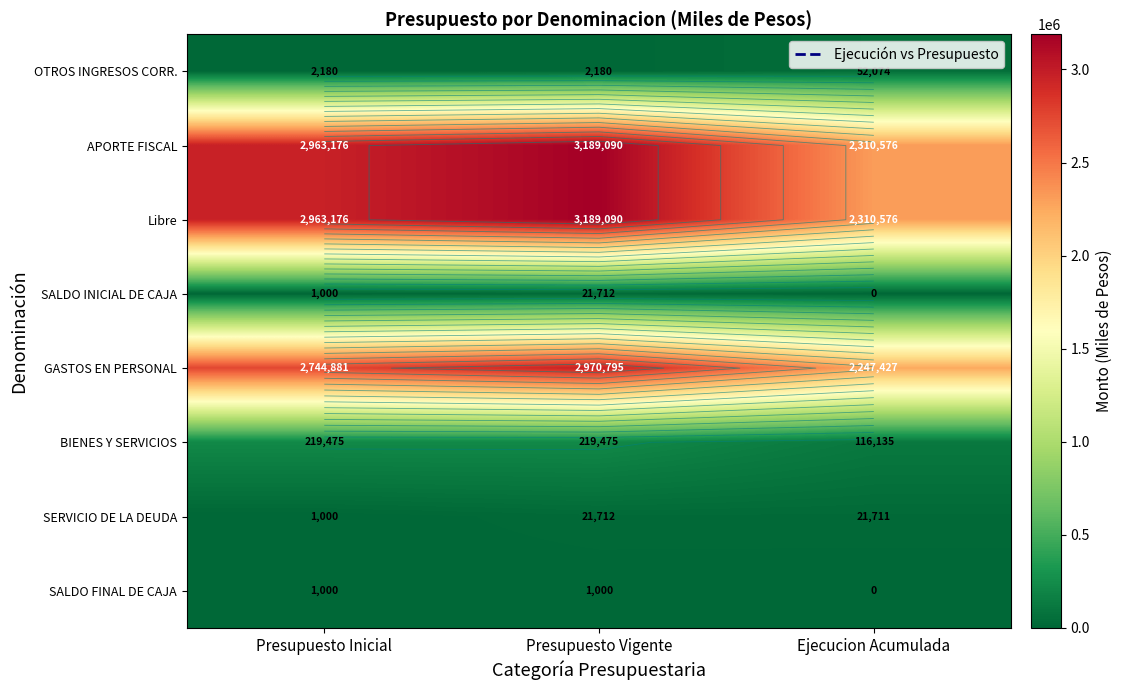

The BIENES Y SERVICIOS series shows 179890 at Ejecucion Acumulada. True or false?

False